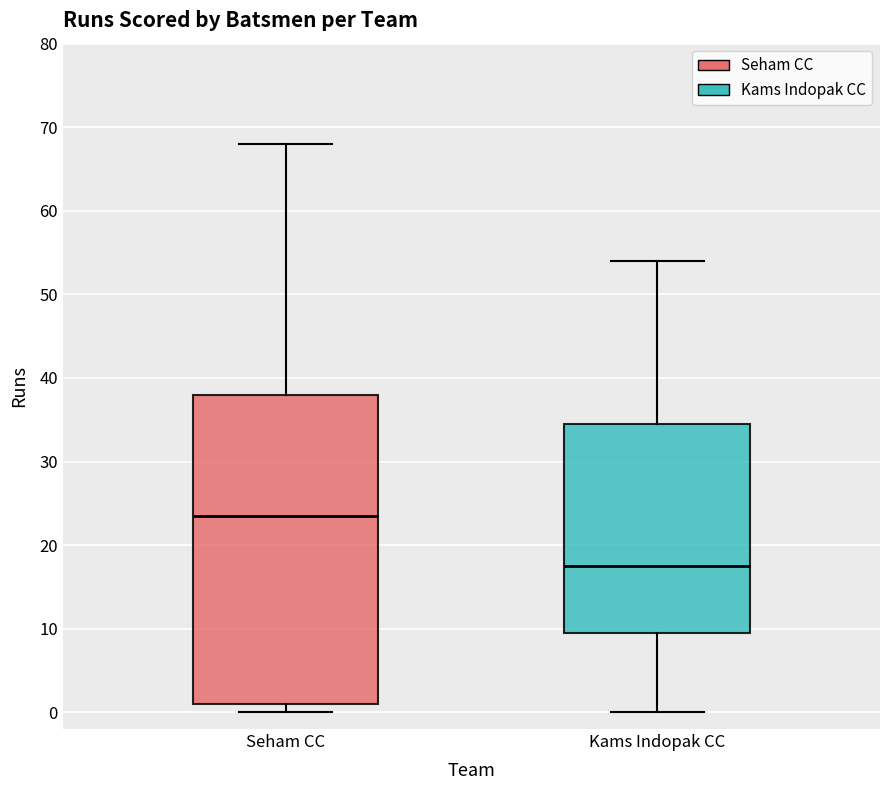

Which box has the highest median line?

Seham CC